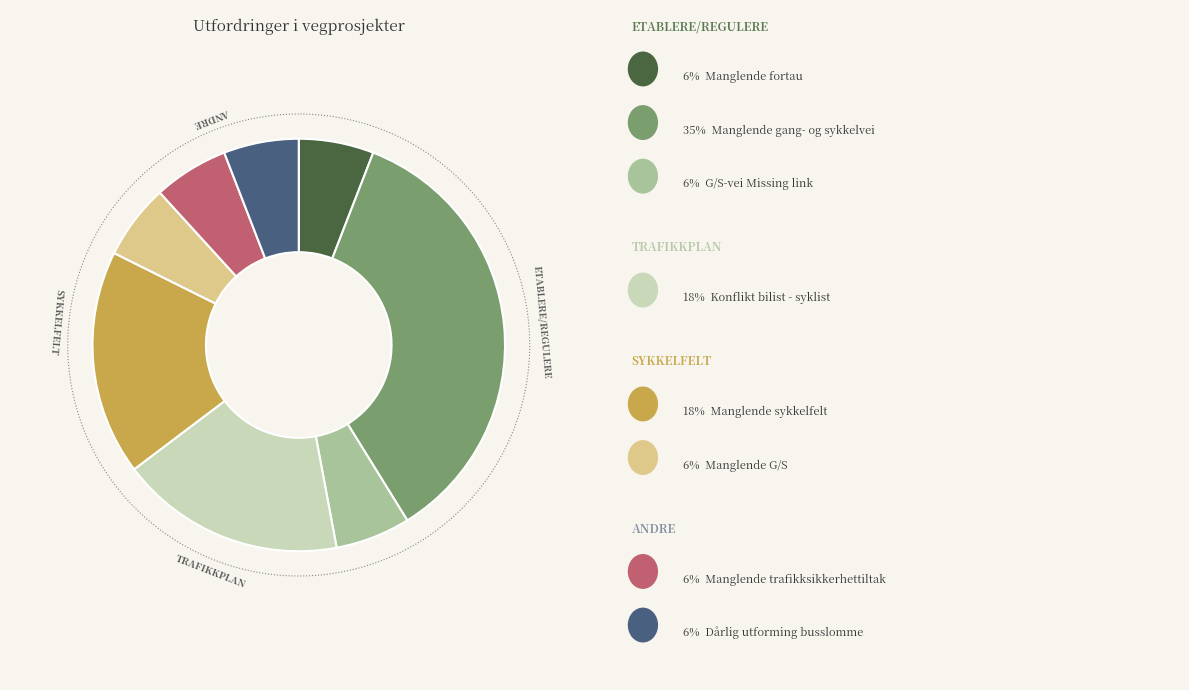

Which category has the smallest portion of the pie?

Manglende fortau